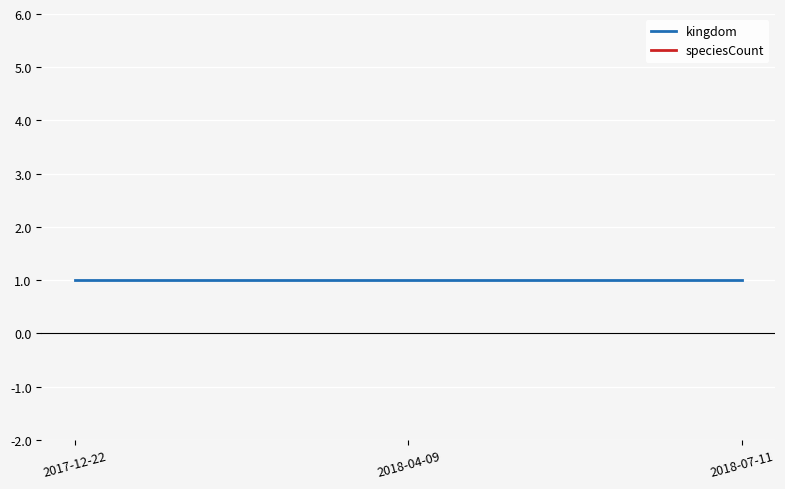

Reading left to right, what are all the values shown in this chart?

kingdom: 1	1	1
speciesCount: 689	689	689